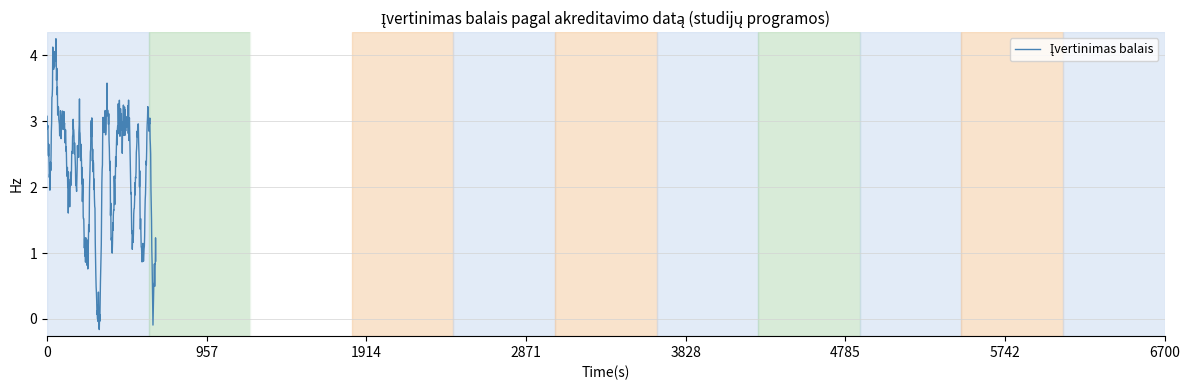

What is the difference between the maximum and minimum values?

4.4